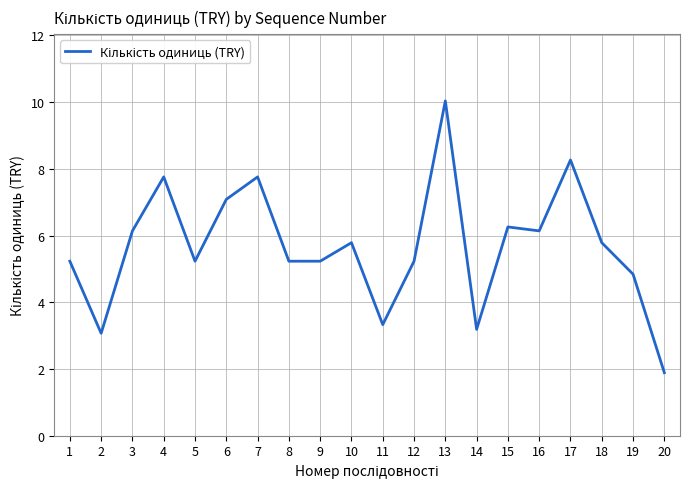

What is the difference between the values at 8 and 10?

0.6